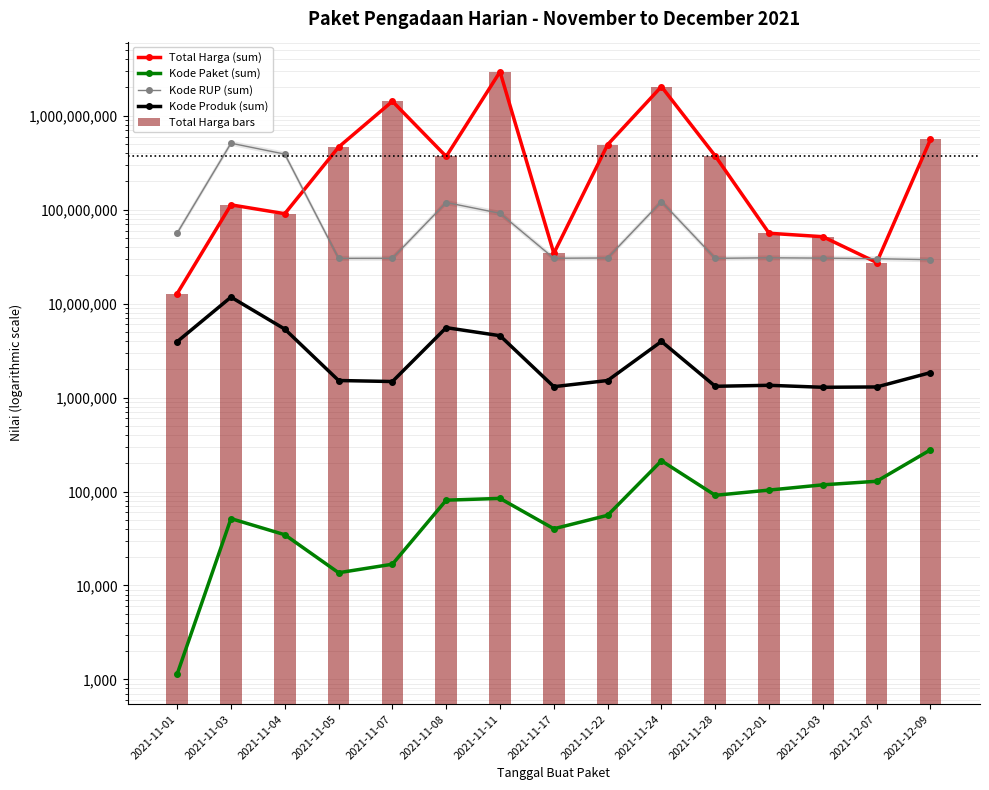

What is the average value of the Kode Paket (sum) series?

87336